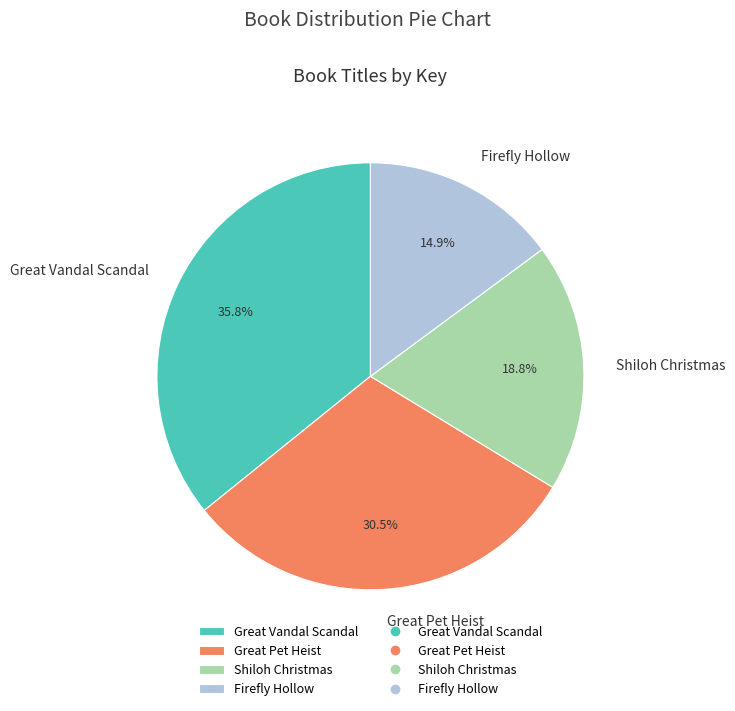

Is Great Pet Heist the majority of the pie?

No